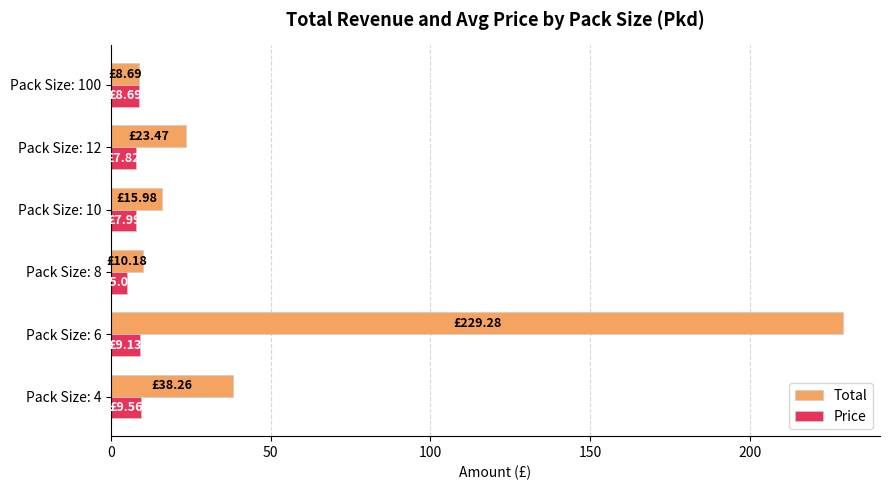

What is the difference between the Total values at Pack Size: 10 and Pack Size: 8?

5.8